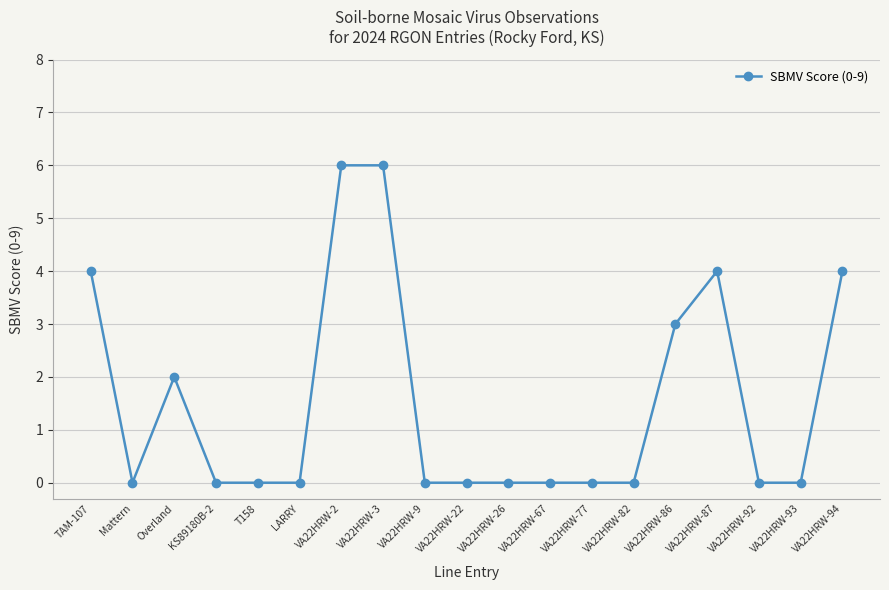

How many distinct data groups are displayed?

1